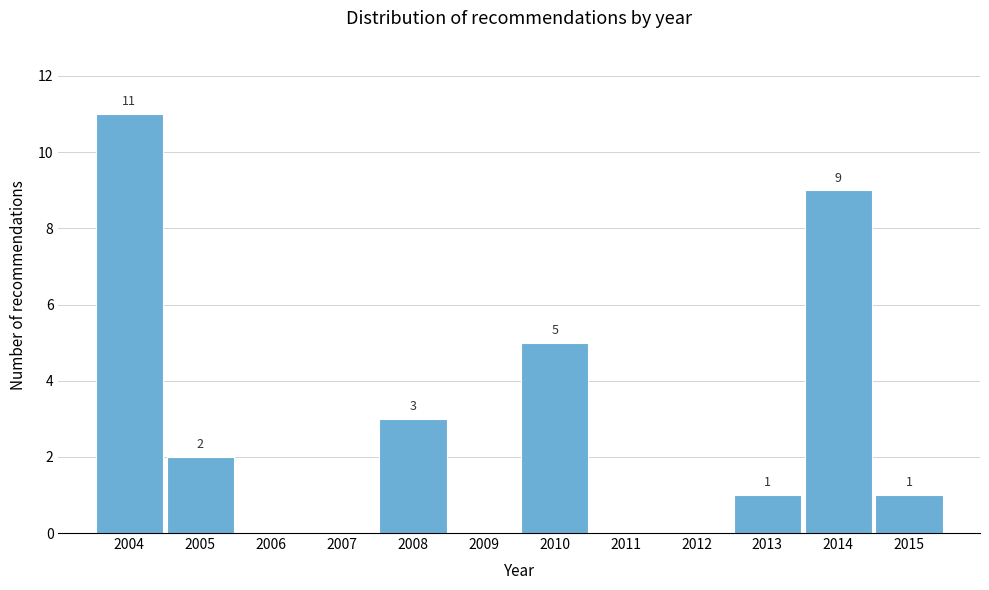

Reading left to right, extract all data points from this chart.

2004=11	2005=2	2006=0	2007=0	2008=3	2009=0	2010=5	2011=0	2012=0	2013=1	2014=9	2015=1